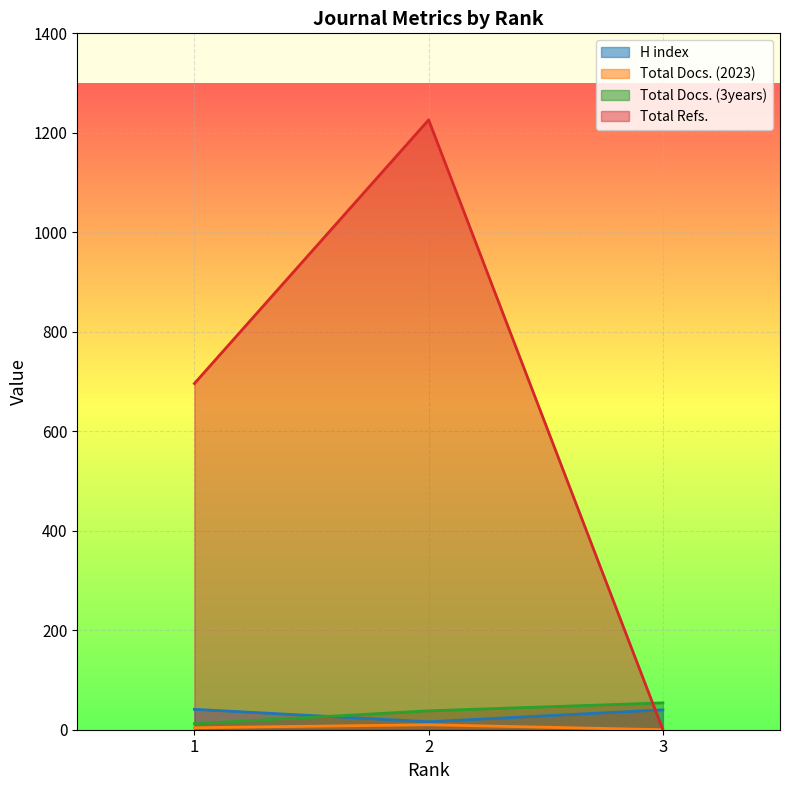

How many values in the Total Refs. series are below 696?

1